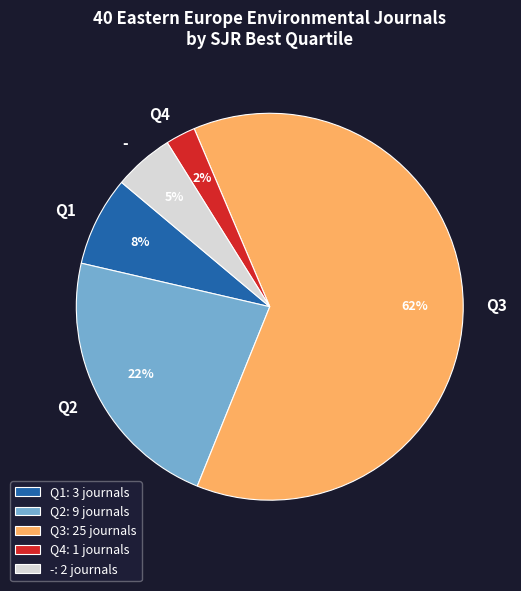

Between Q1 and Q4, which is larger?

Q1